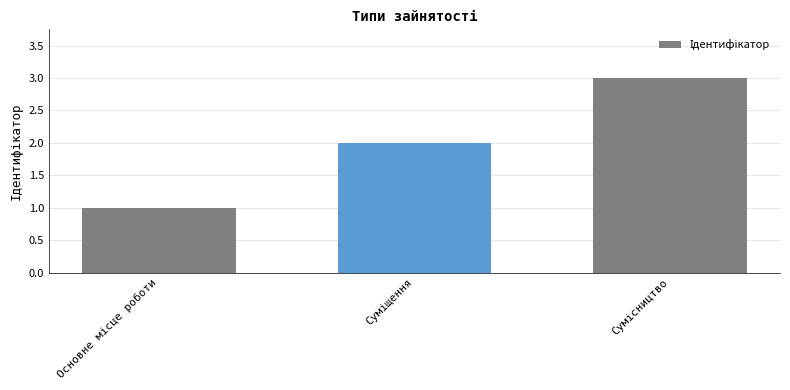

Reading left to right, list all the values displayed in this chart.

1	2	3